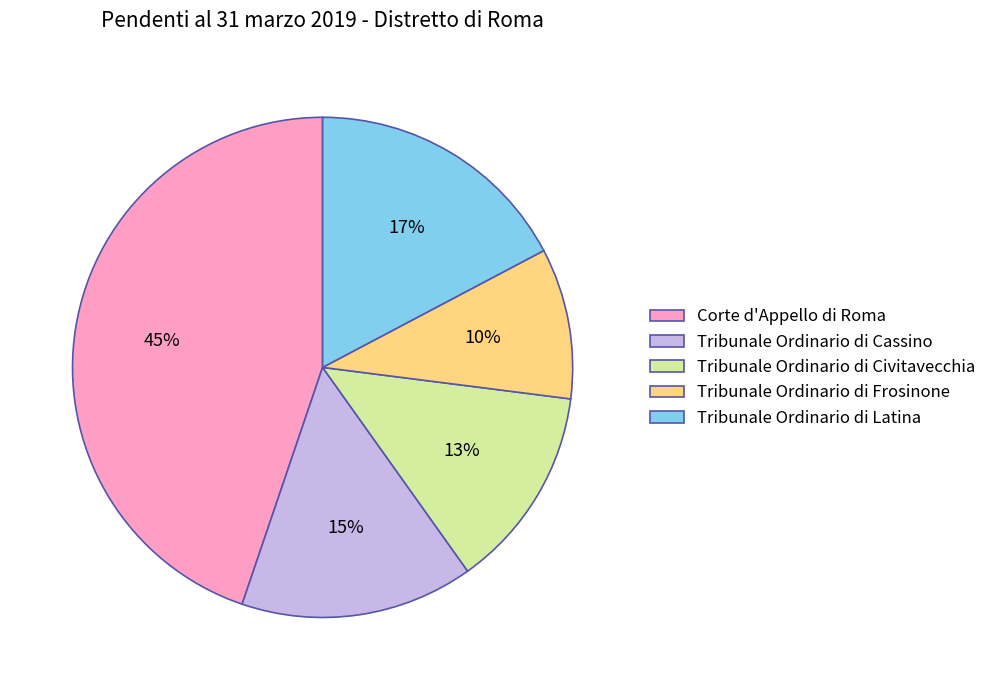

Count the number of slices in the pie.

5